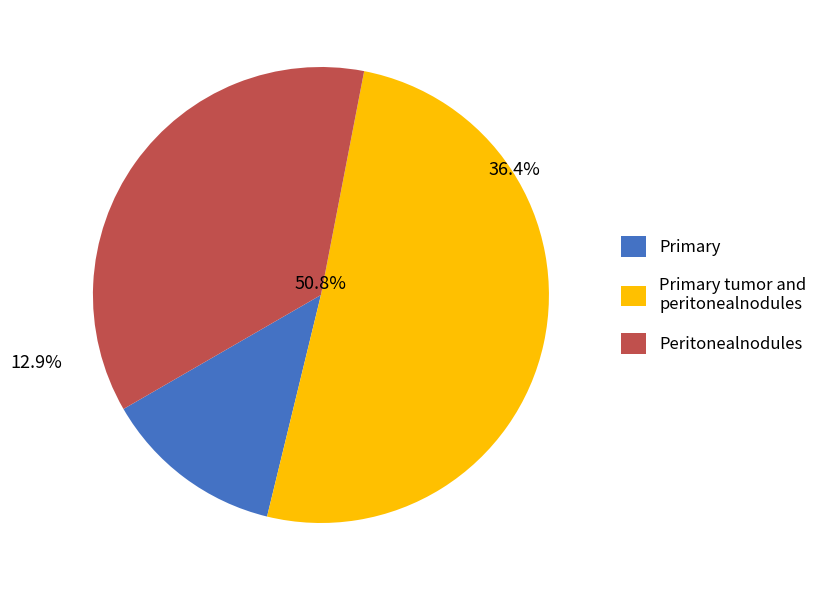

Does 23729.5 account for over 50% of the chart?

No